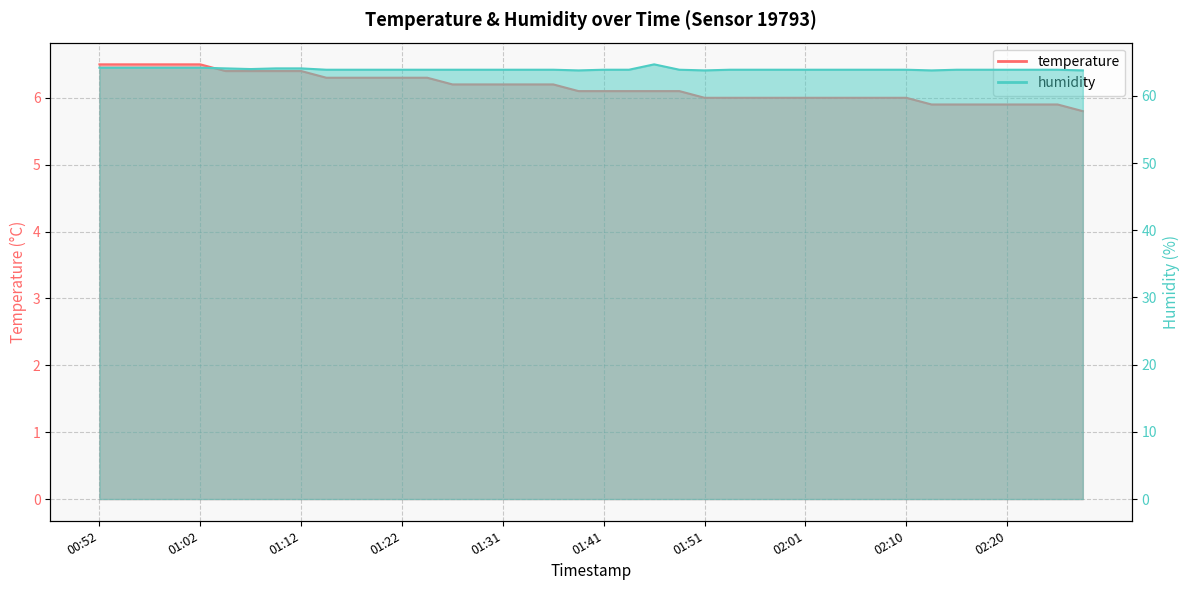

What is the smallest value displayed?

5.8